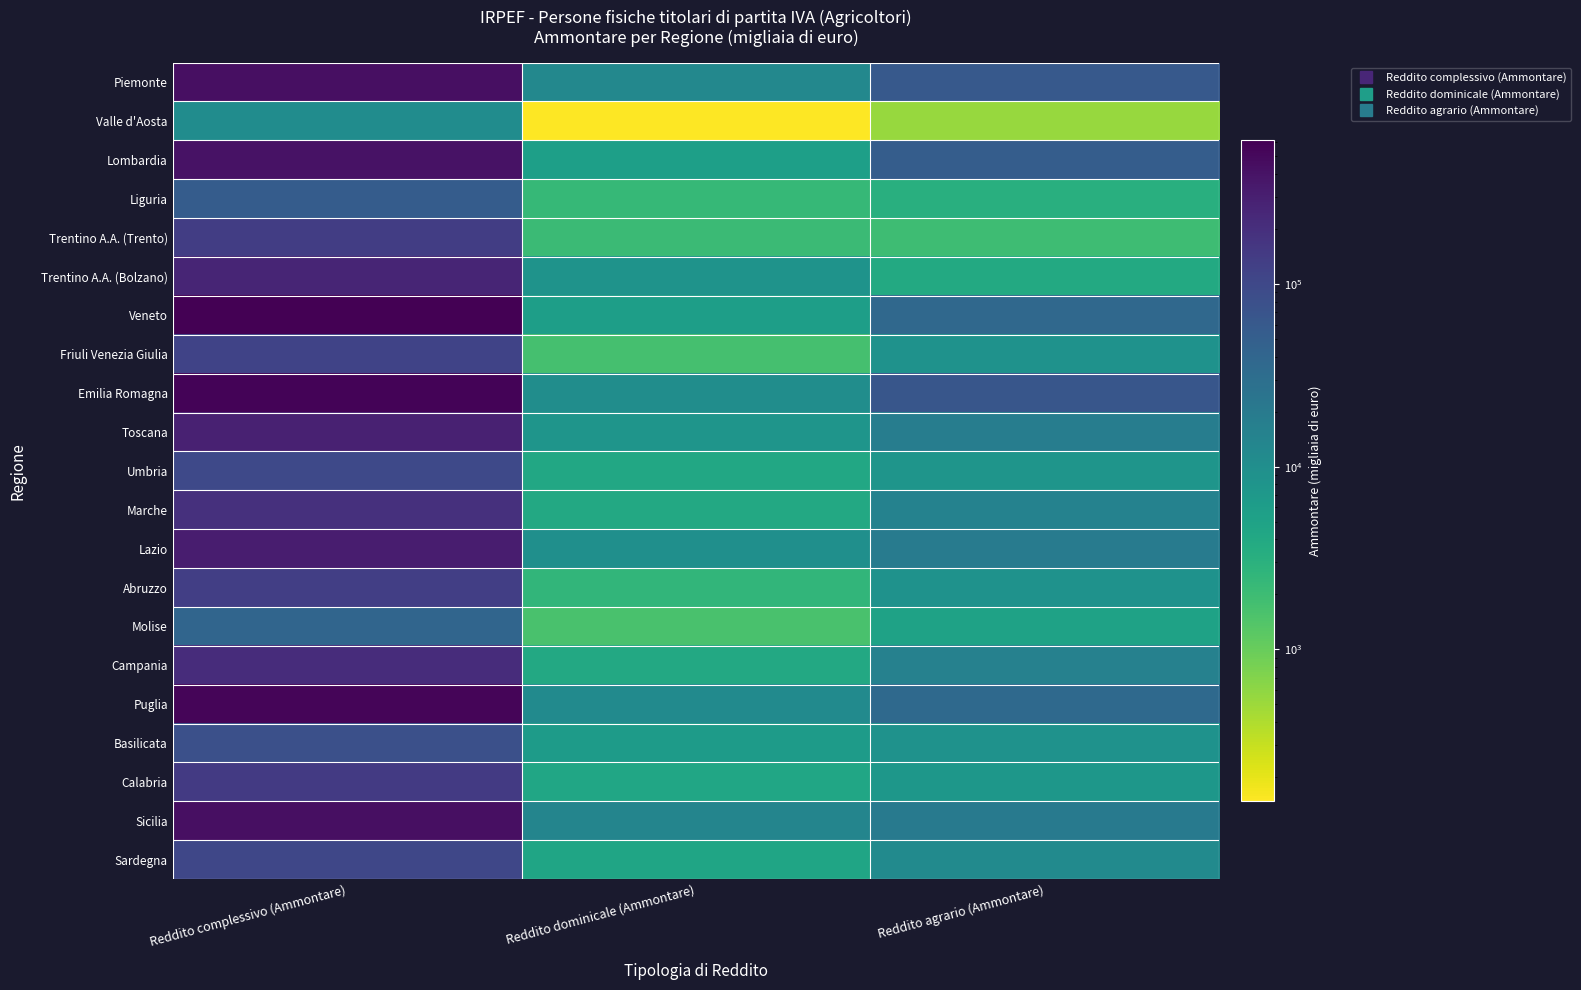

At how many categories does at least one series exceed 408643?

1